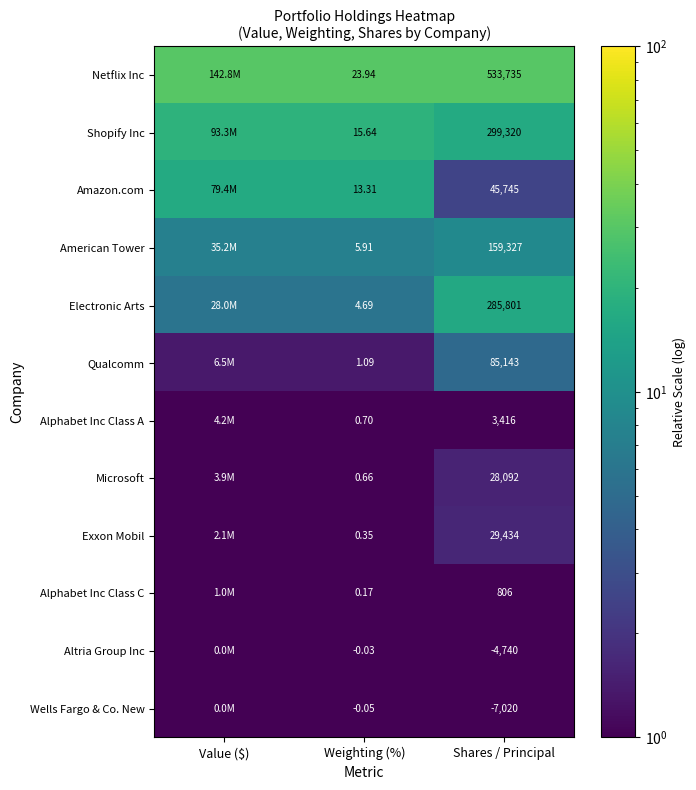

Between Shares / Principal and Value ($), which is larger?

Shares / Principal